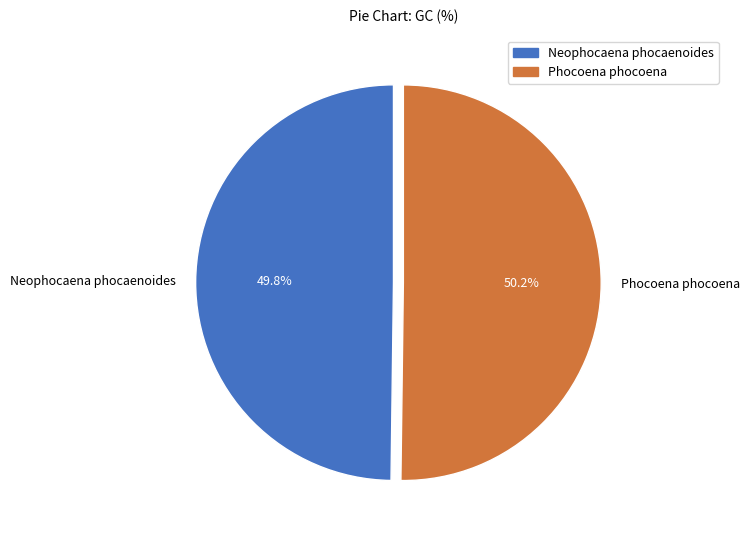

How many segments does this pie chart have?

2